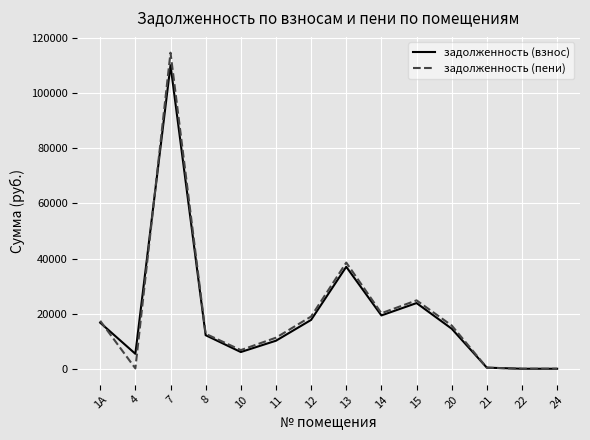

Rank the series at 4 from highest to lowest value.

задолженность (взнос), задолженность (пени)